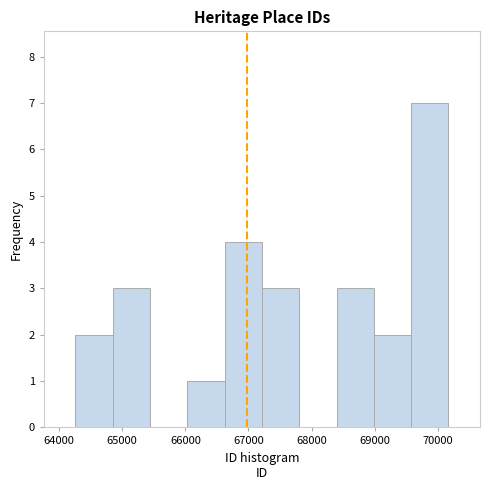

Reading left to right, transcribe this chart: for each bar, give the range it covers on the x-axis and its height. Neither the bar edges nor the heights are printed on the chart, so give them approximately, as read against the axes.

64300 to 64800: 2
64800 to 65400: 3
65400 to 66000: 0
66000 to 66600: 1
66600 to 67200: 4
67200 to 67800: 3
67800 to 68400: 0
68400 to 69000: 3
69000 to 69600: 2
69600 to 70200: 7